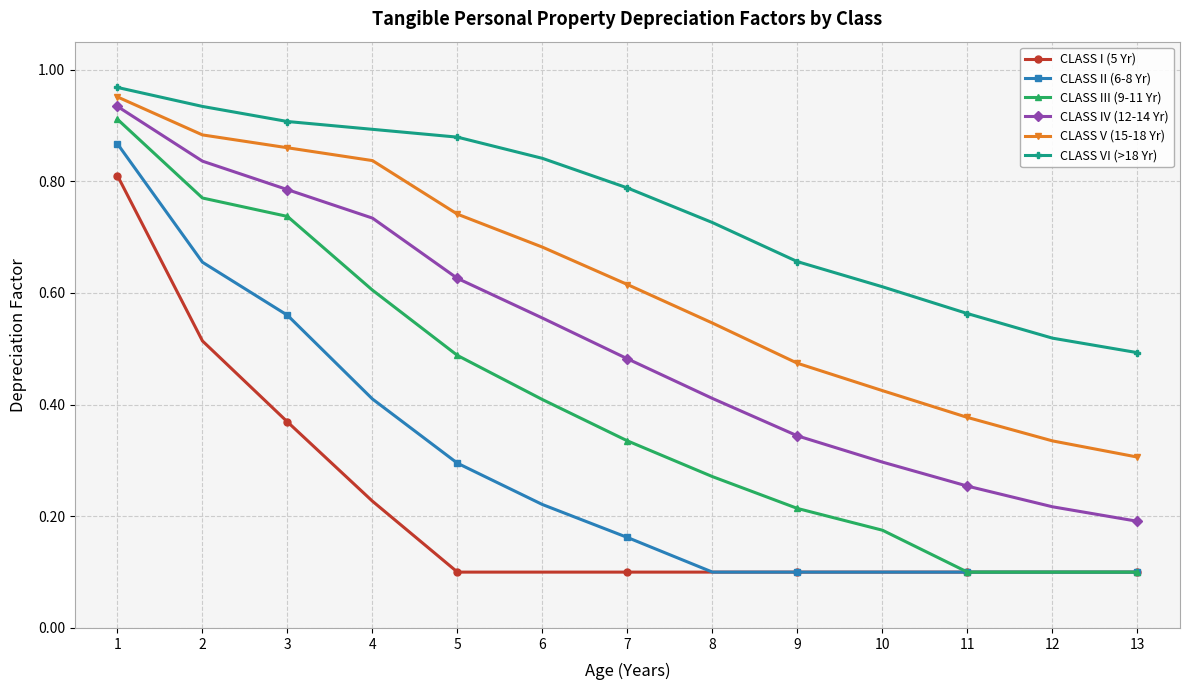

True or false: CLASS I (5 Yr) and CLASS V (15-18 Yr) intersect in this chart.

False